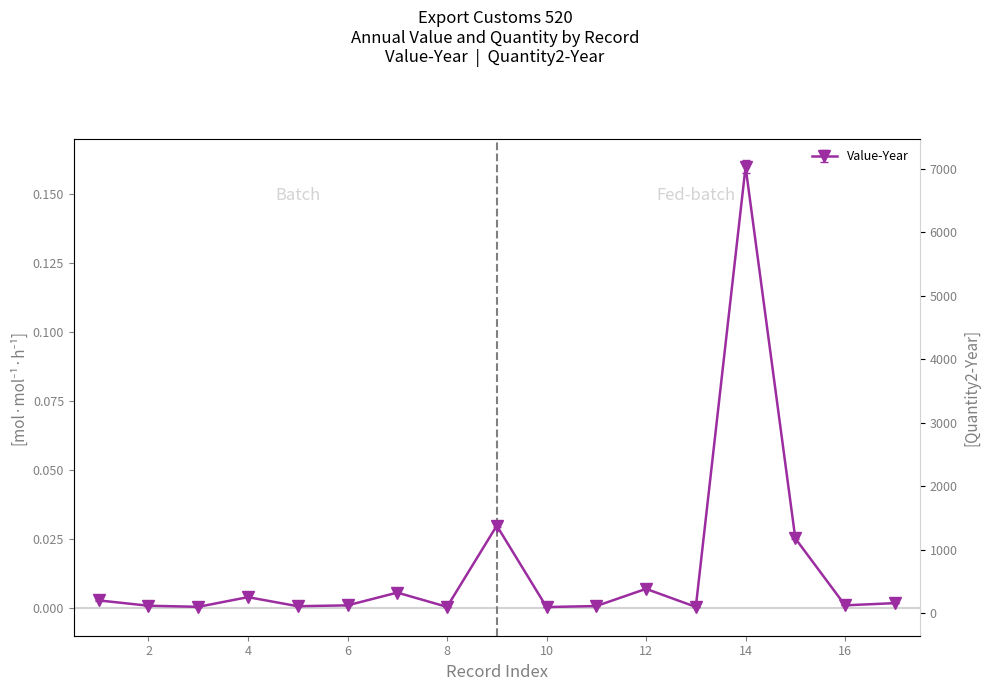

True or false: there are more than 1 points higher than both neighbors.

True